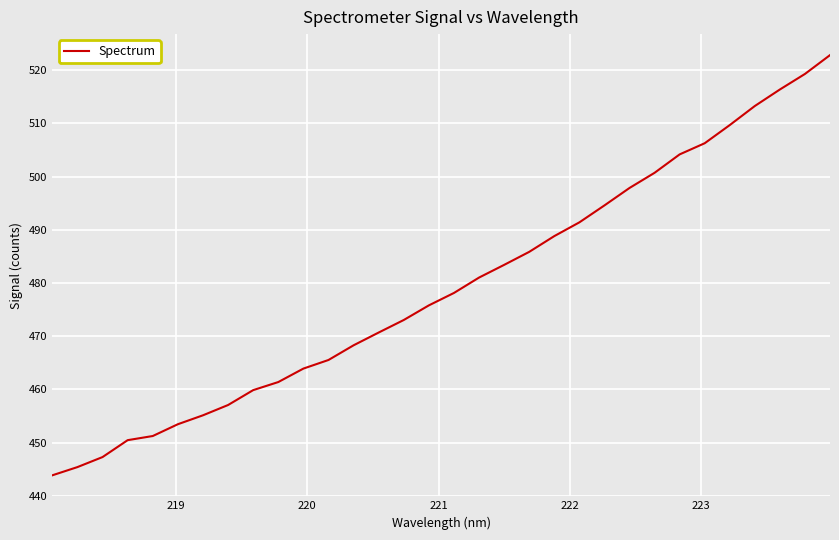

What is the smallest value displayed?

443.8